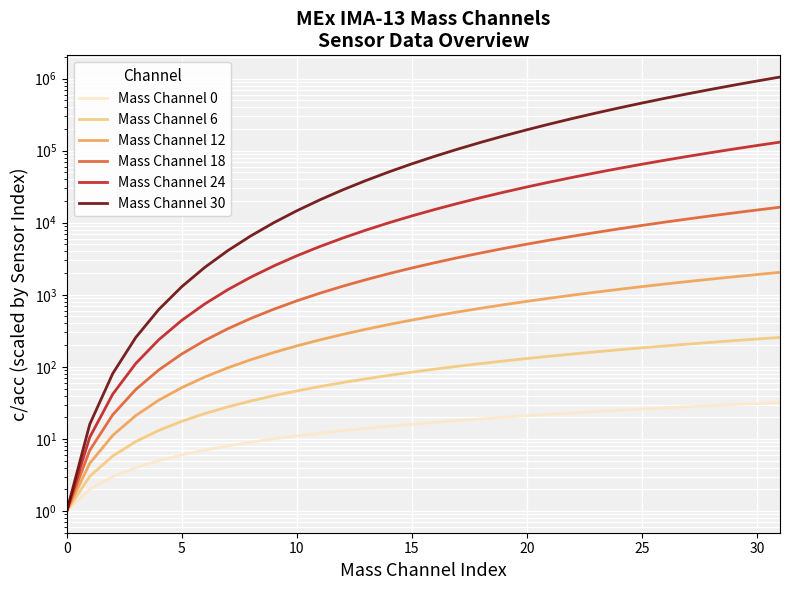

True or false: Mass Channel 0 has a value of 13.7 at 29.

False